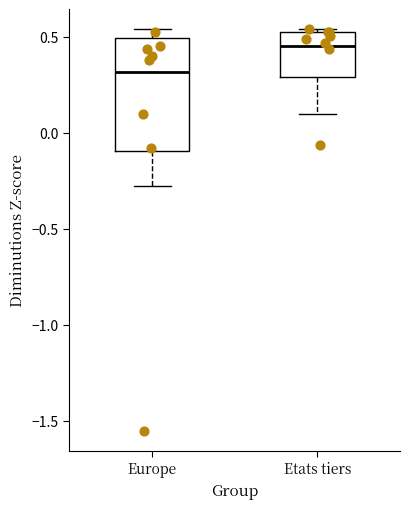

Reading left to right, read every box against the y-axis: the position of its median line, the range the box covers, and the ends of its whiskers. The values are not printed on the chart, so give them approximately, as read against the axis.

Europe: median 0.30, box -0.10 to 0.50, whiskers -0.30 to 0.55
Etats tiers: median 0.45, box 0.30 to 0.50, whiskers 0.10 to 0.55